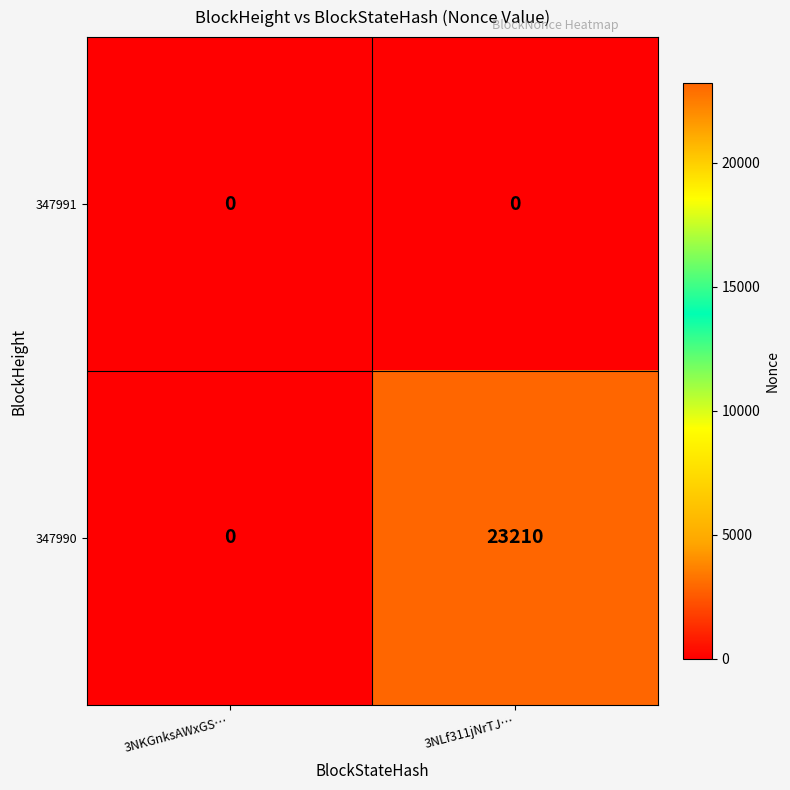

Reading right to left, transcribe all the data shown in this chart.

347991: 0	0
347990: 23210	0